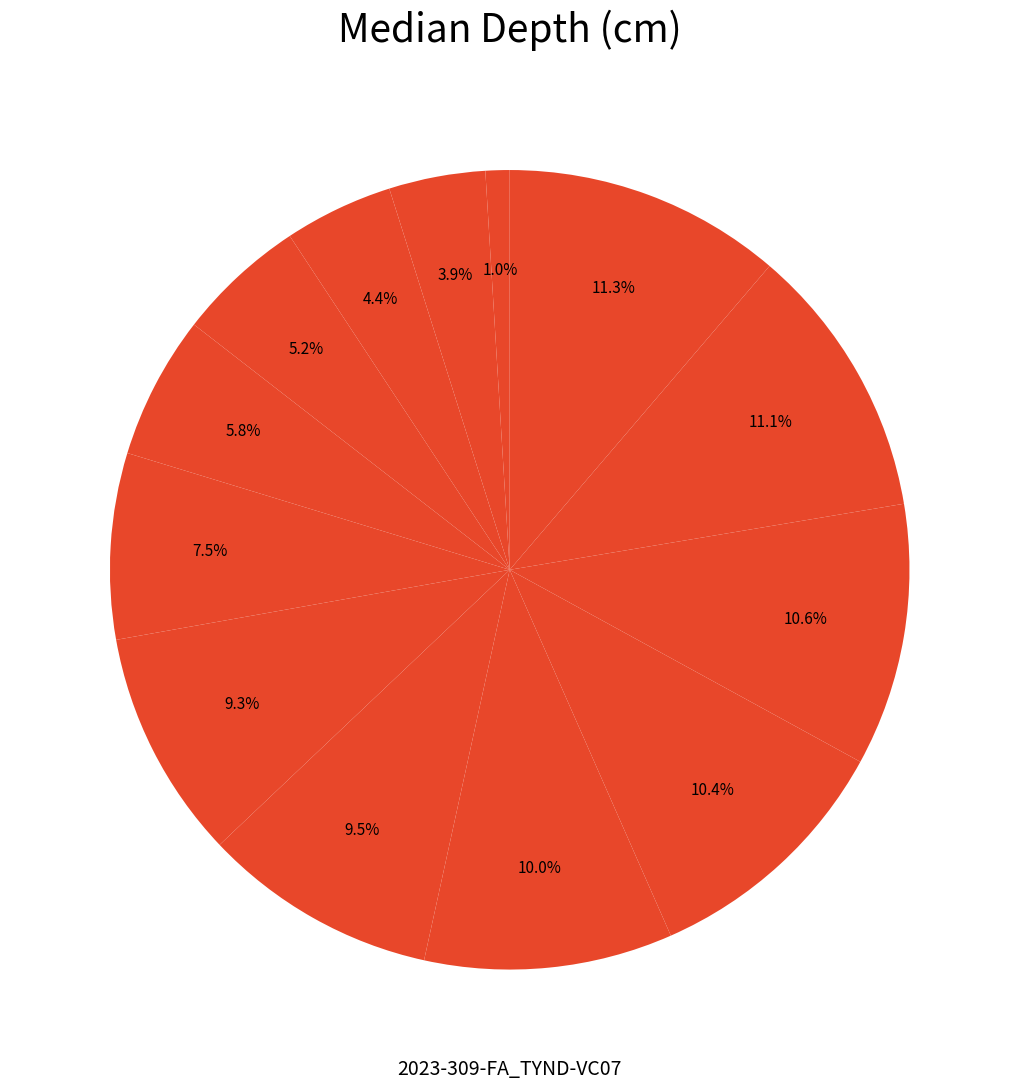

Rank the categories by value from lowest to highest.

40.5 cm, 162.5 cm, 183.5 cm, 217.5 cm, 241.5 cm, 313.5 cm, 386.5 cm, 395.5 cm, 418.5 cm, 434.5 cm, 442.5 cm, 462.5 cm, 469.5 cm